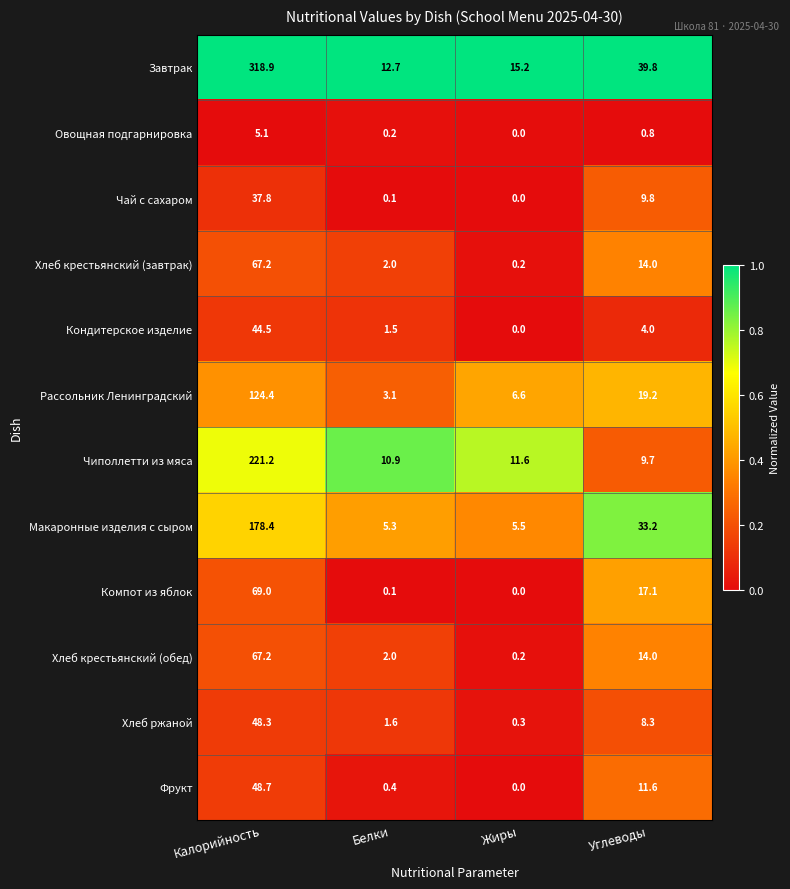

What is the sum of the Рассольник Ленинградский values at Калорийность and Углеводы?

143.6